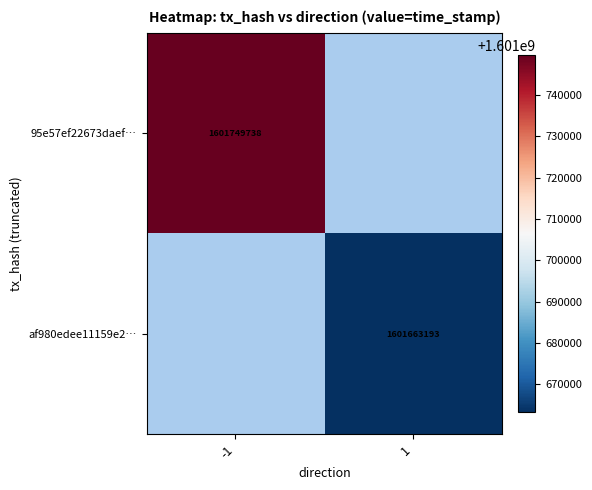

The value of af980edee11159e2… at 1 is 1601663193. True or false?

True